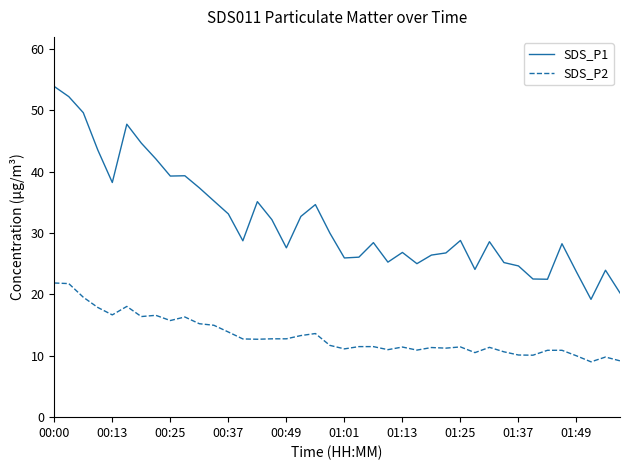

True or false: SDS_P2 and SDS_P1 intersect in this chart.

False